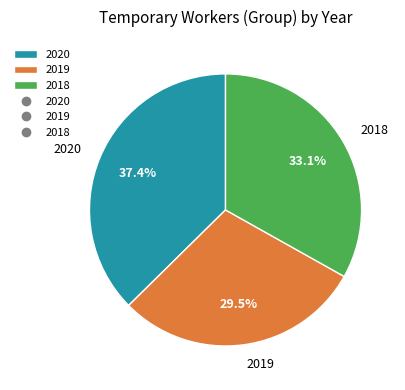

Which category has the smallest portion of the pie?

2019